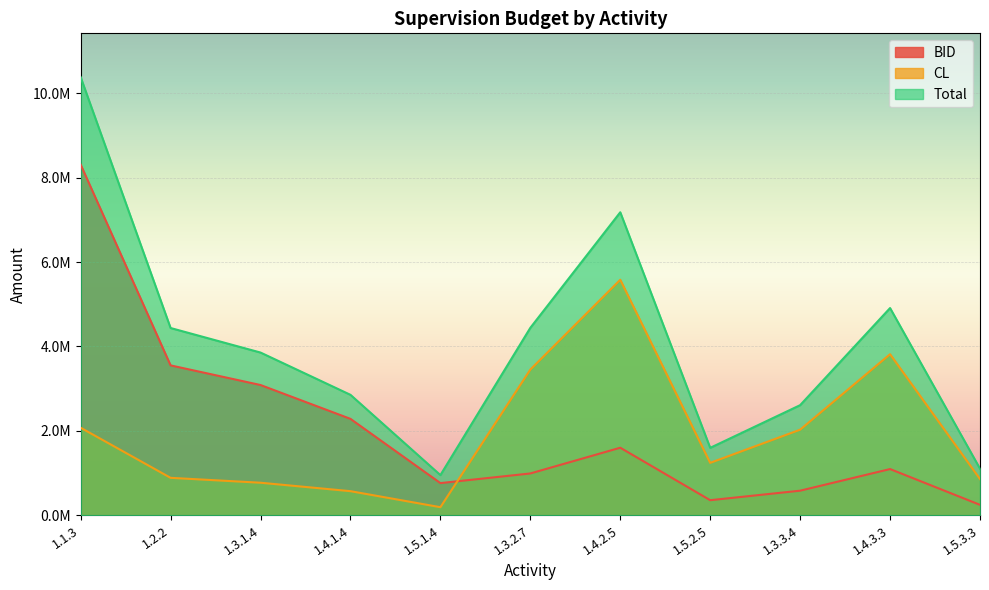

True or false: CL and Total intersect in this chart.

False